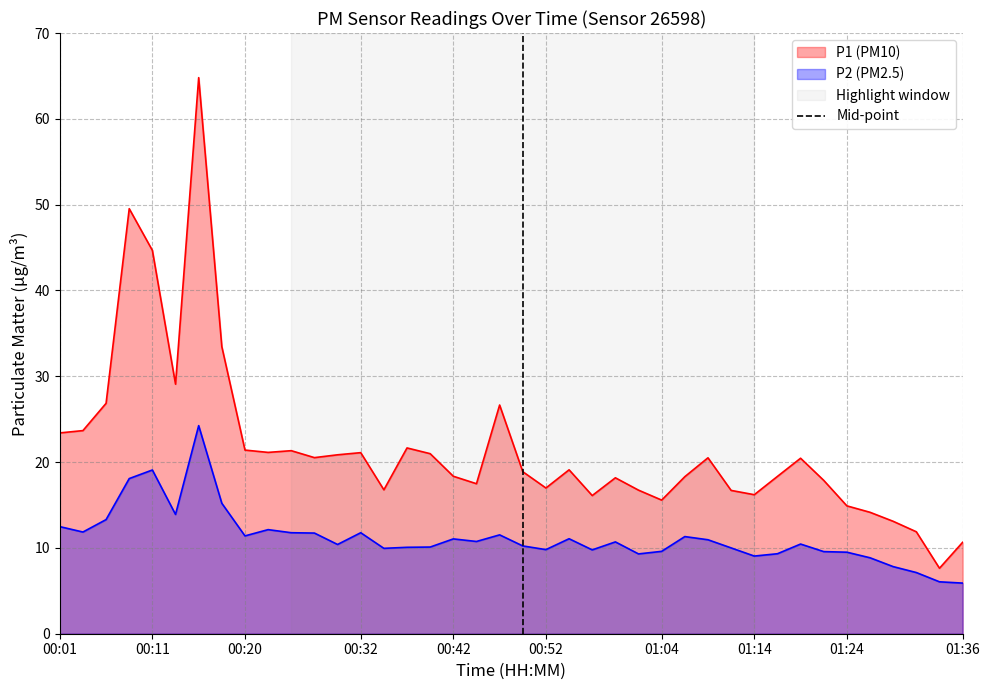

Is it true that P2 (PM2.5) equals 11.1 at 00:42?

True